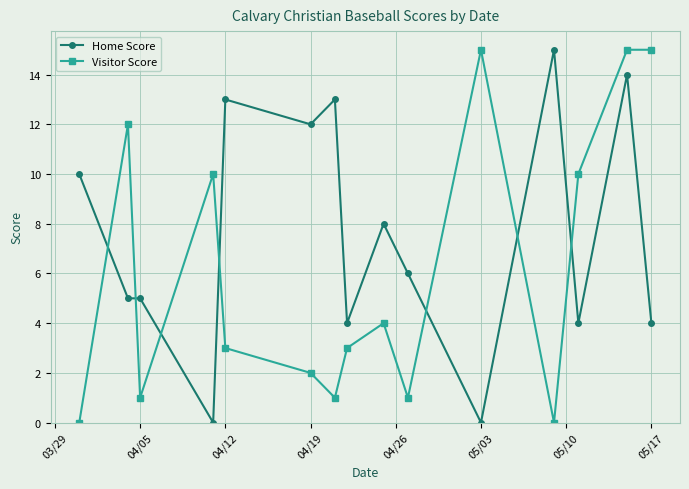

How many times do Visitor Score and Home Score cross each other?

7